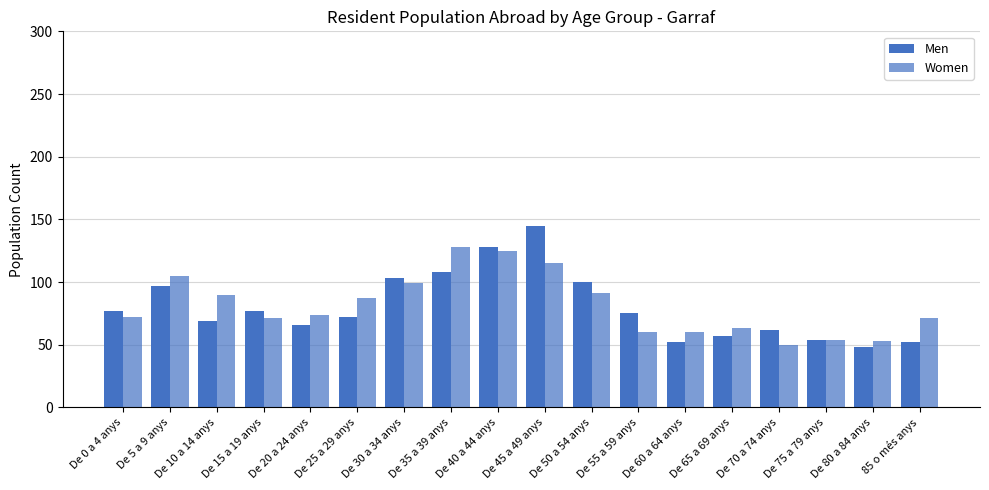

Reading left to right, what are all the values shown in this chart?

Men: De 0 a 4 anys=77	De 5 a 9 anys=97	De 10 a 14 anys=69	De 15 a 19 anys=77	De 20 a 24 anys=66	De 25 a 29 anys=72	De 30 a 34 anys=103	De 35 a 39 anys=108	De 40 a 44 anys=128	De 45 a 49 anys=145	De 50 a 54 anys=100	De 55 a 59 anys=75	De 60 a 64 anys=52	De 65 a 69 anys=57	De 70 a 74 anys=62	De 75 a 79 anys=54	De 80 a 84 anys=48	85 o més anys=52
Women: De 0 a 4 anys=72	De 5 a 9 anys=105	De 10 a 14 anys=90	De 15 a 19 anys=71	De 20 a 24 anys=74	De 25 a 29 anys=87	De 30 a 34 anys=99	De 35 a 39 anys=128	De 40 a 44 anys=125	De 45 a 49 anys=115	De 50 a 54 anys=91	De 55 a 59 anys=60	De 60 a 64 anys=60	De 65 a 69 anys=63	De 70 a 74 anys=50	De 75 a 79 anys=54	De 80 a 84 anys=53	85 o més anys=71